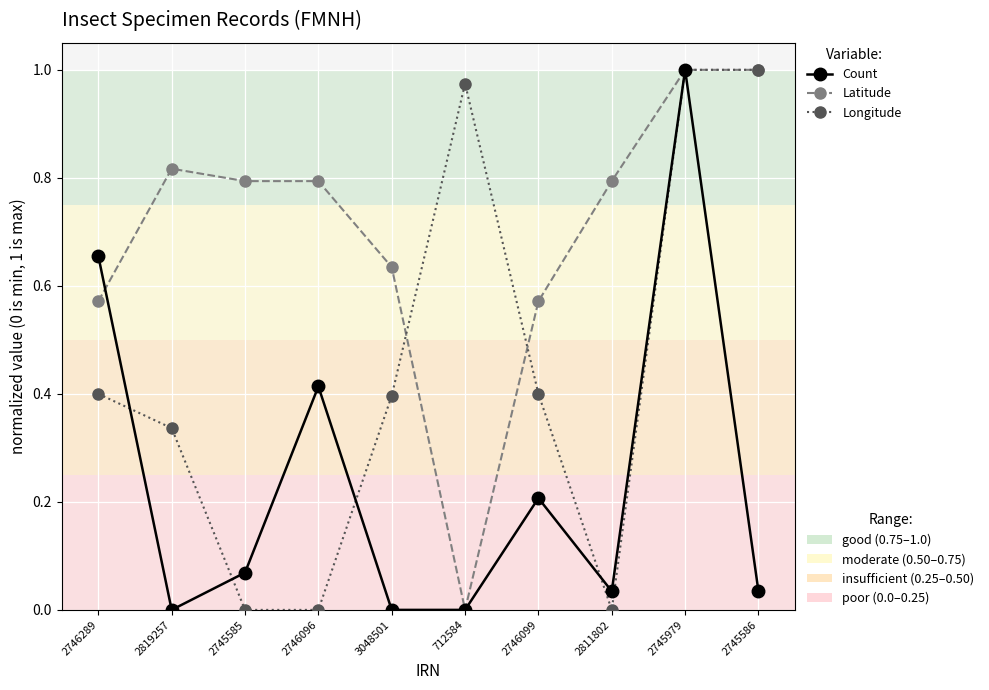

What position from the right is 2745585?

8